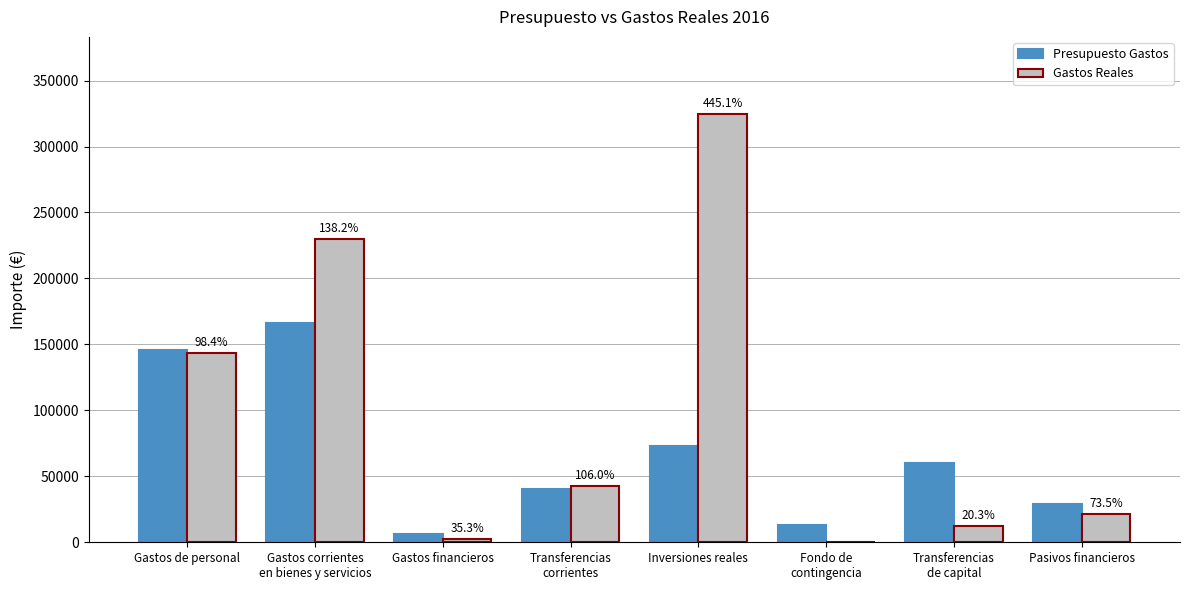

What is the sum of all Presupuesto Gastos values?

534290.0